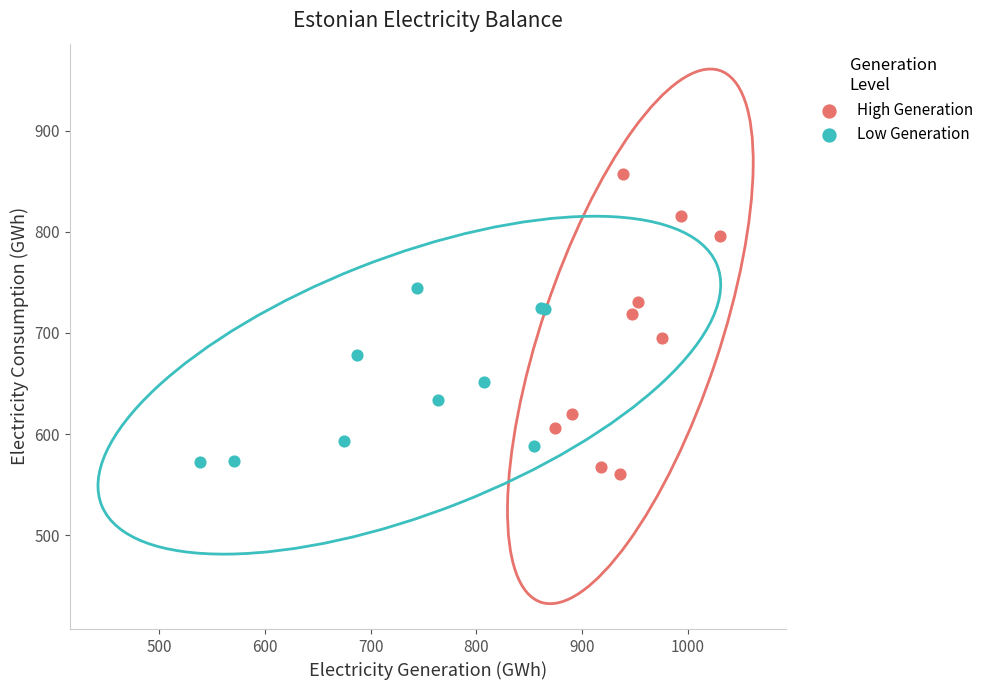

Which series contains the highest Y value?

High Generation